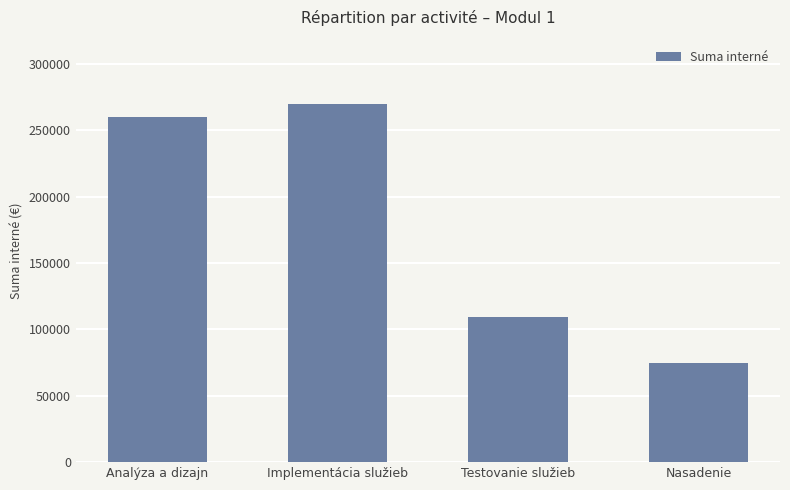

True or false: the data shows 269892 at Implementácia služieb.

True